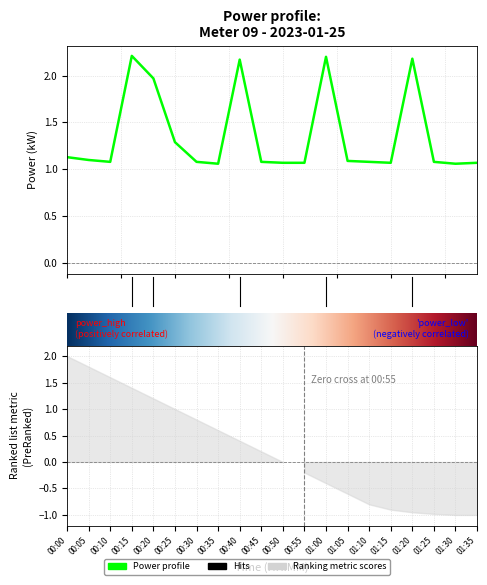

What is the average value?

1.4